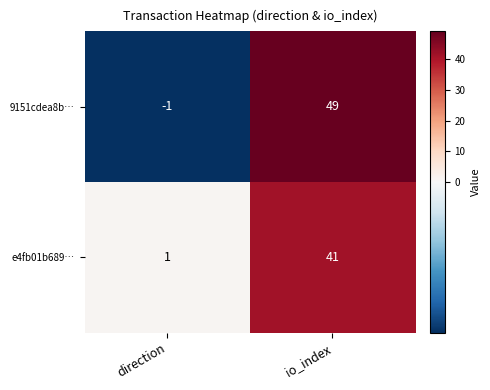

How many values in the e4fb01b689… series are below 41?

1